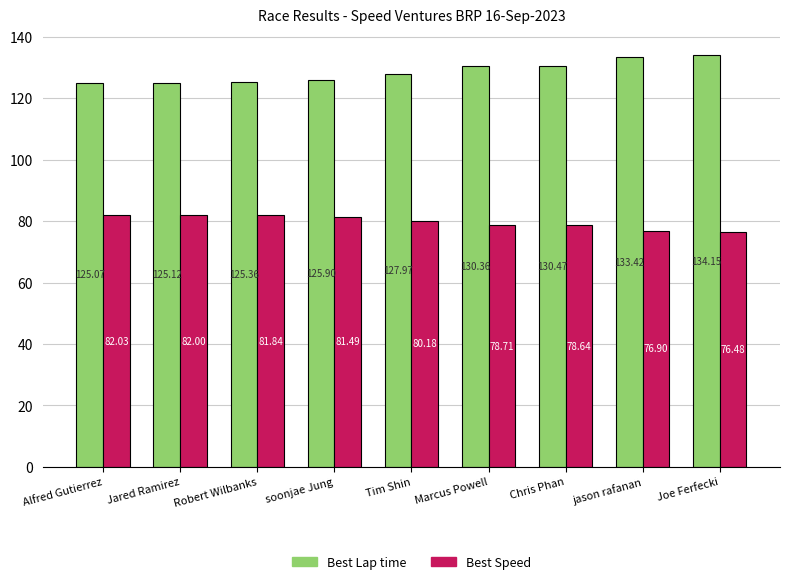

Between Alfred Gutierrez and Chris Phan, which series saw the biggest shift?

Best Lap time